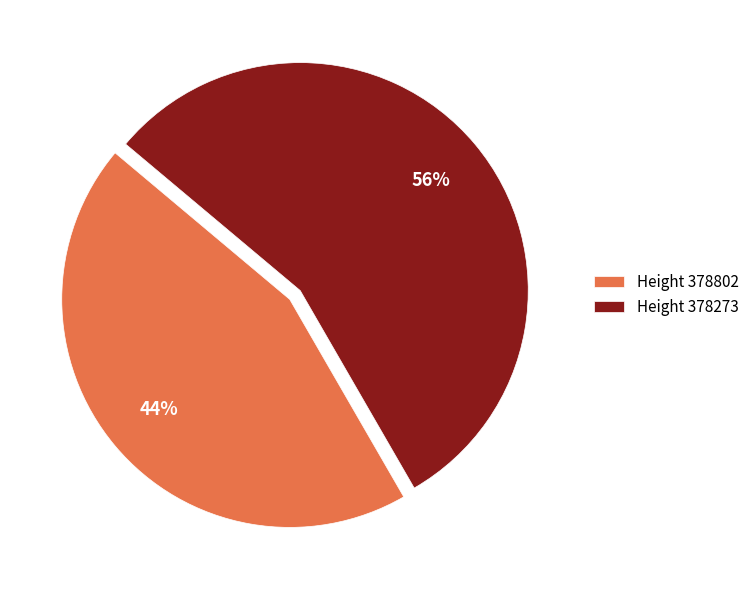

Is there any slice that represents more than half of the pie?

Yes